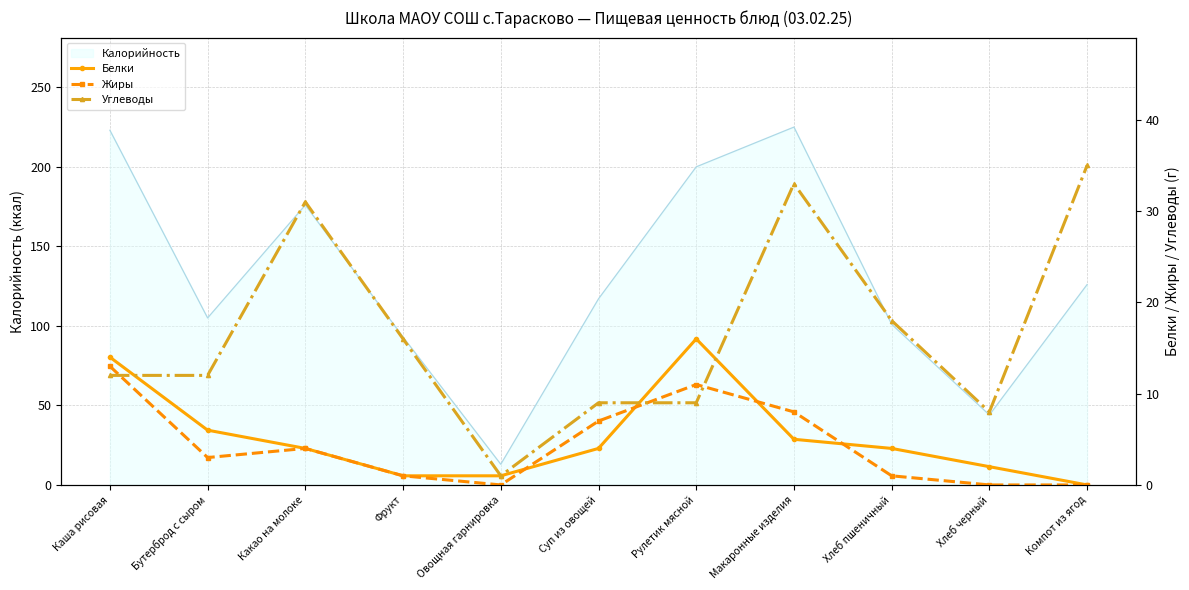

What is the difference between the Жиры values at Какао на молоке and Хлеб пшеничный?

3